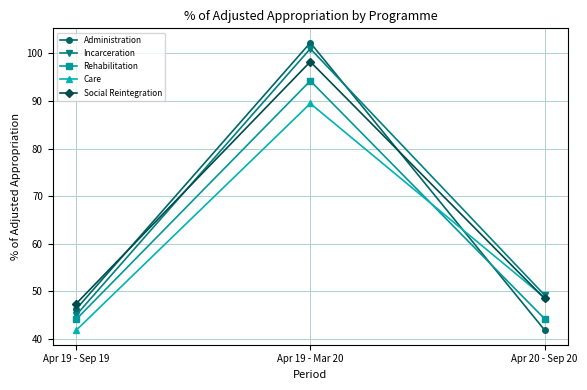

How many series are shown in this chart?

5